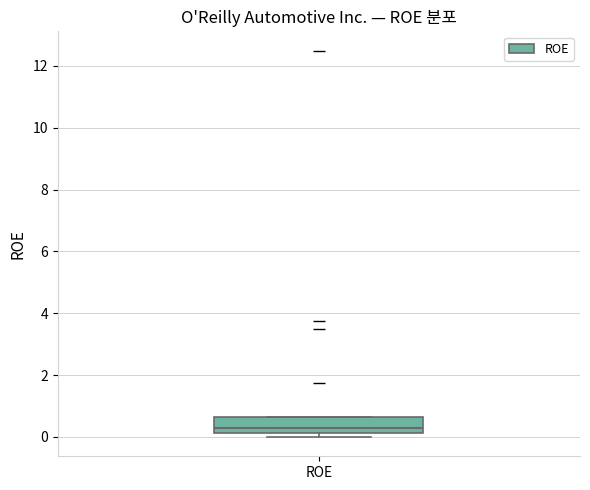

Where is the lower edge of the box for ROE on the y-axis? The values are not printed on the chart, so give them approximately, as read against the axis.

0.2